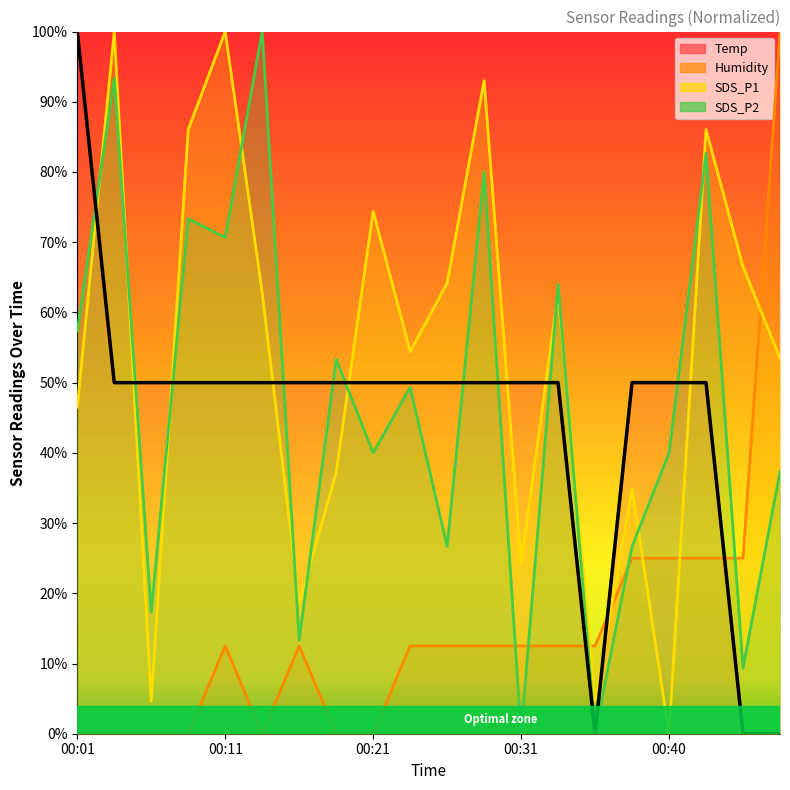

Between which two adjacent categories do Humidity and Temp first intersect?

00:33 and 00:35